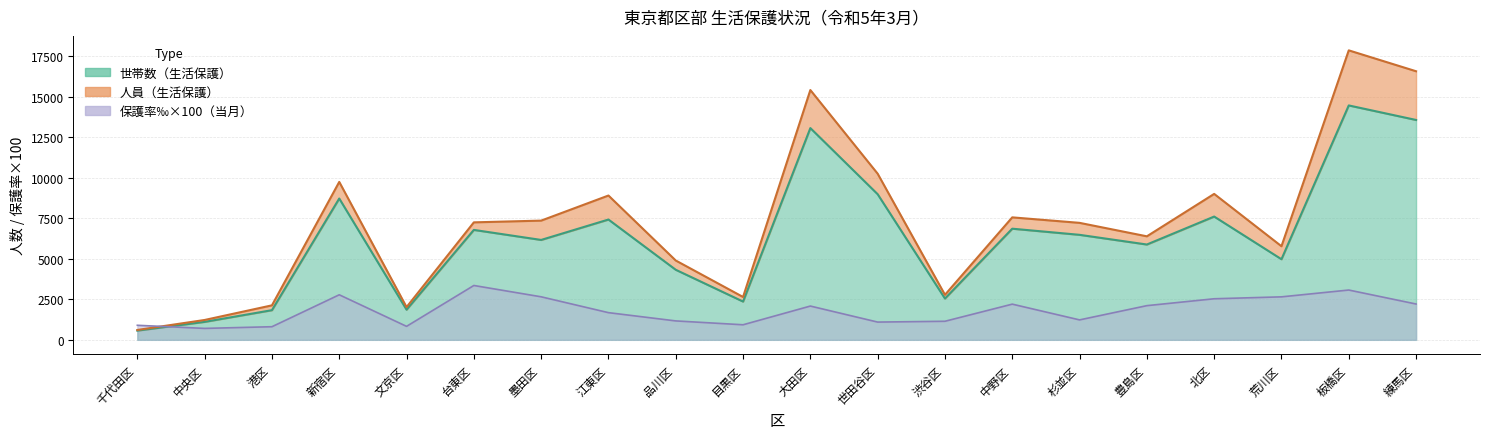

What is the label of the 8th point from the left?

江東区